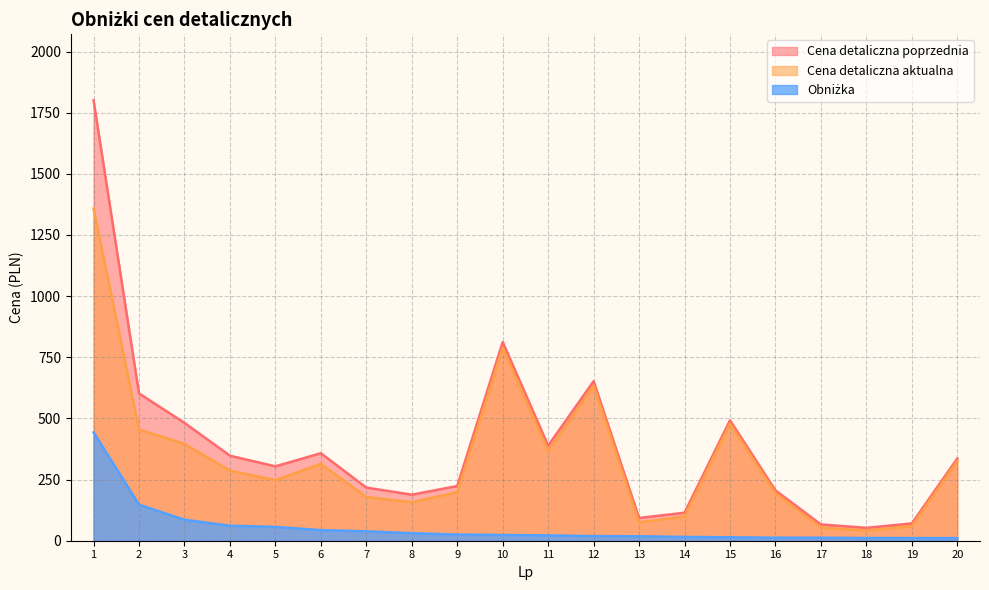

Rank the categories by Cena detaliczna poprzednia value from highest to lowest.

1, 10, 12, 2, 15, 3, 11, 6, 4, 20, 5, 9, 7, 16, 8, 14, 13, 19, 17, 18